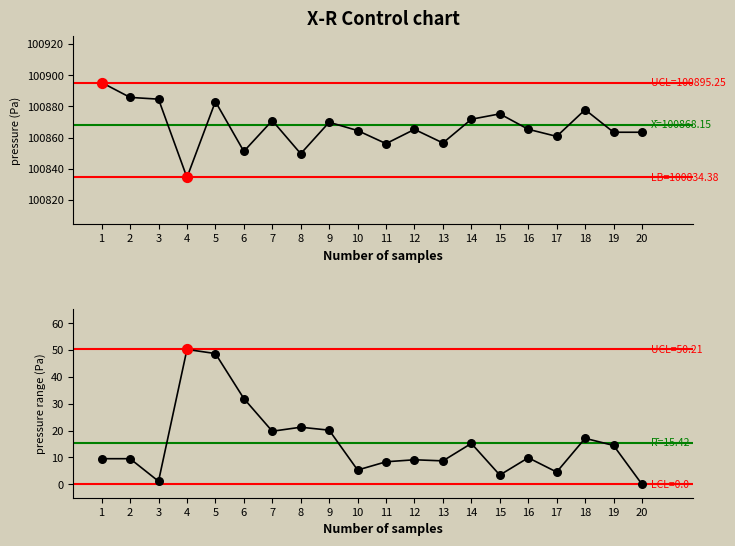

Is the value of pressure at 11 greater than the value of range at 1?

Yes